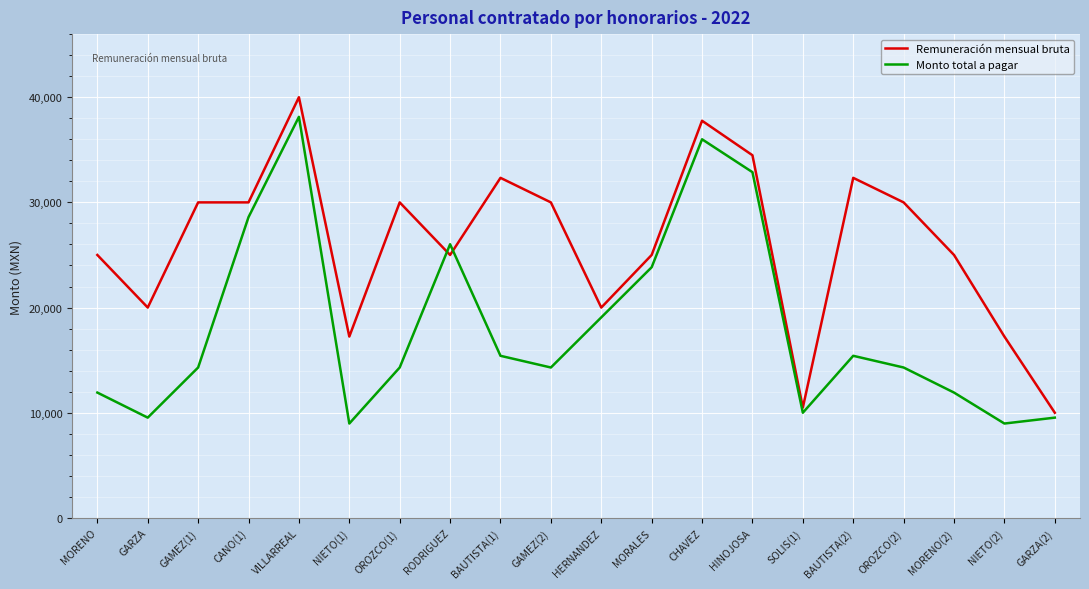

Rank the series at BAUTISTA(1) from highest to lowest value.

Remuneración mensual bruta, Monto total a pagar